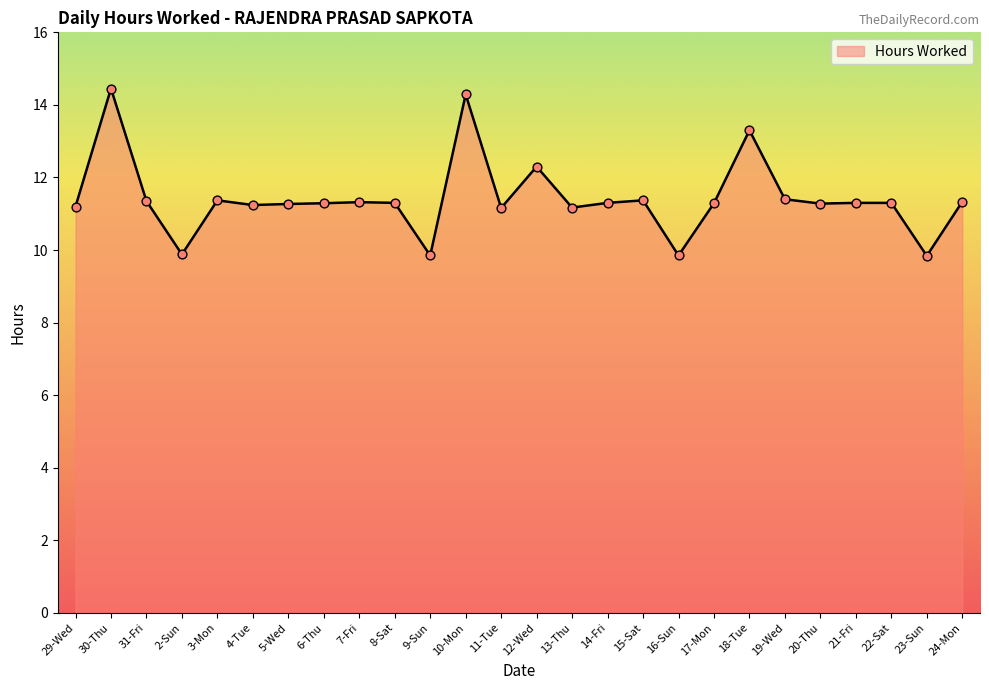

What is the change in value from 13-Thu to 18-Tue?

+2.1